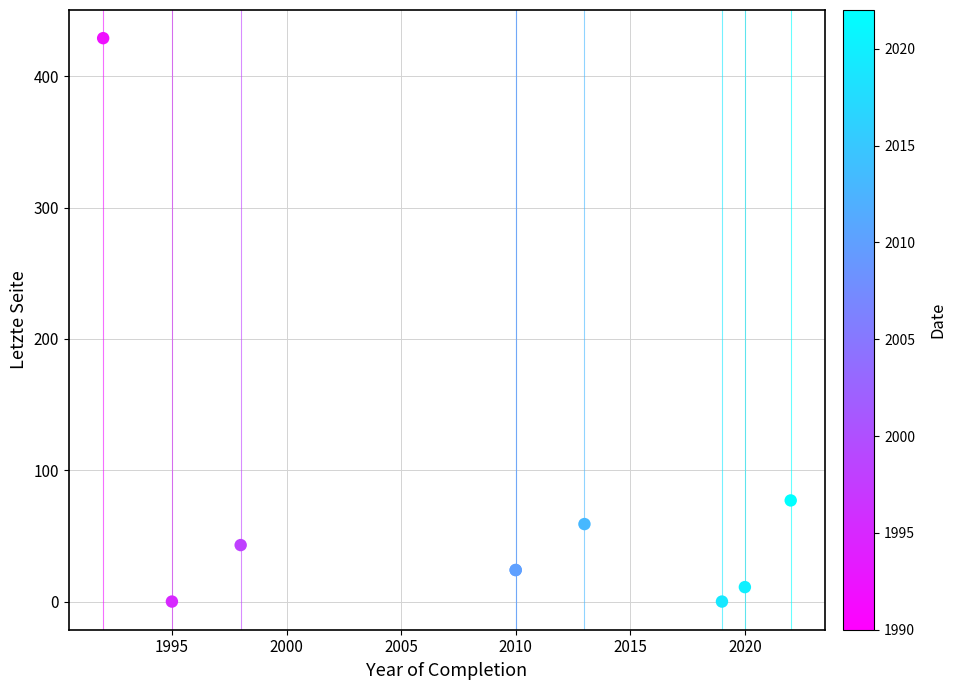

What Y value in the scatter plot is closest to 214?

77